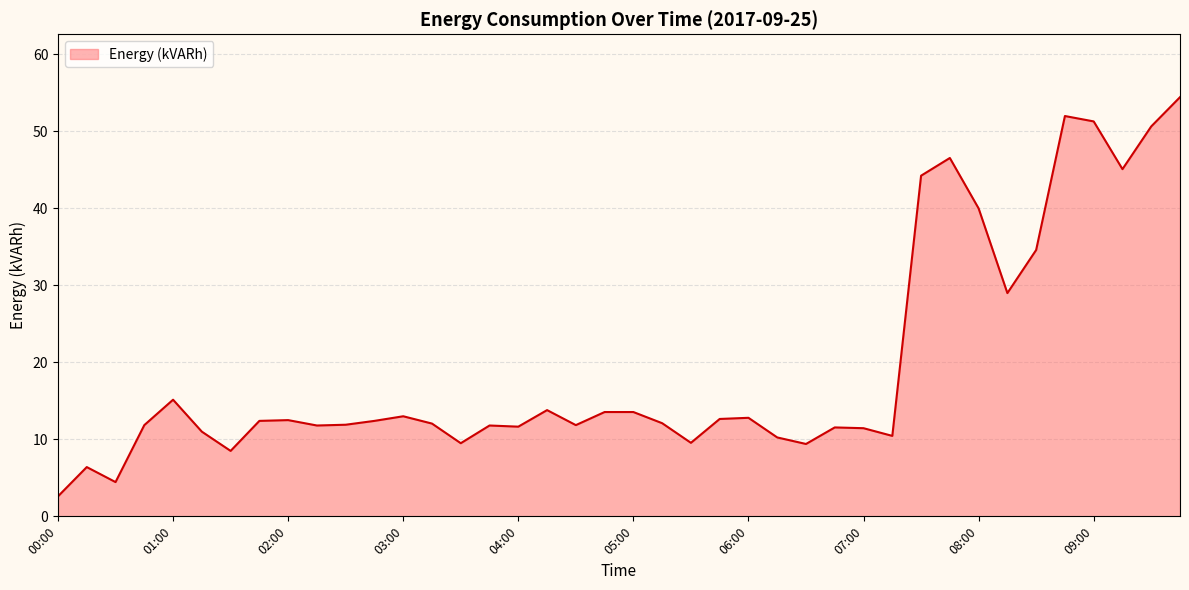

What is the minimum value shown in the chart?

2.6